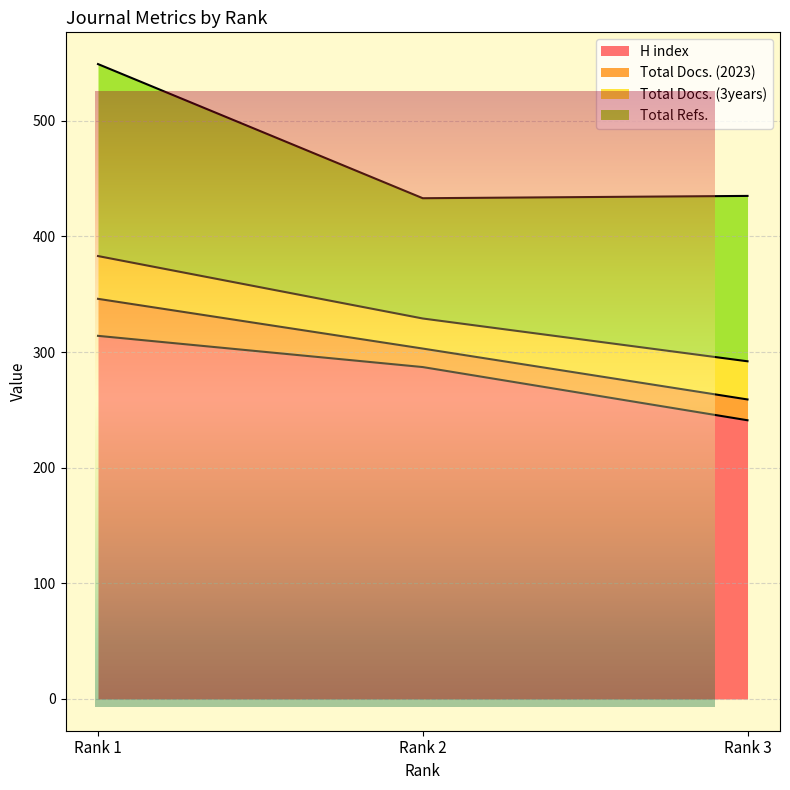

List the labels in order of H index value, smallest first.

Rank 3, Rank 2, Rank 1